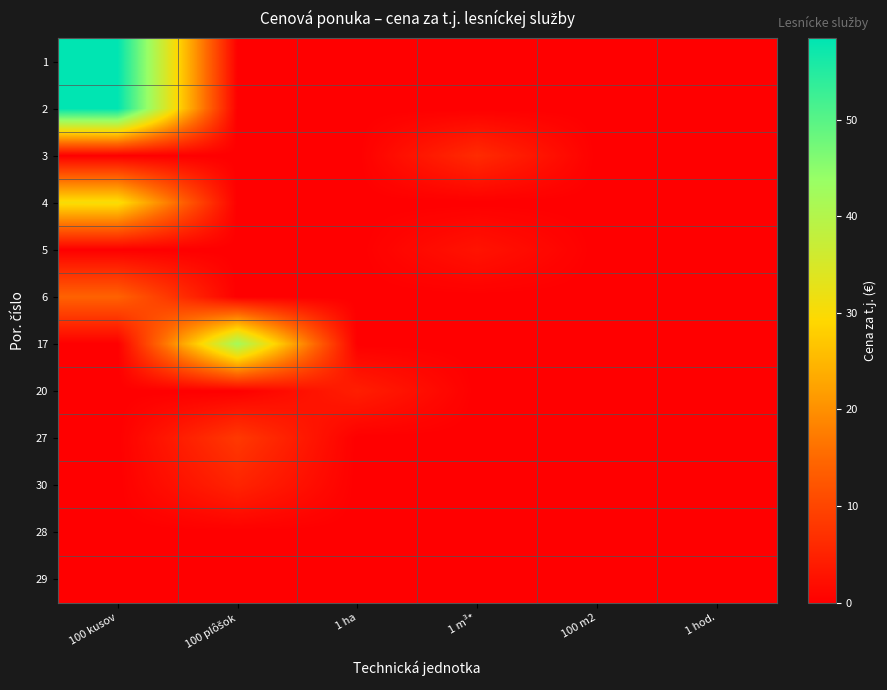

Reading left to right, list all the values displayed in this chart.

1: 100 kusov=58.5	100 plôšok=0.0	1 ha=0.0	1 m³*=0.0	100 m2=0.0	1 hod.=0.0
2: 100 kusov=58.5	100 plôšok=0.0	1 ha=0.0	1 m³*=0.0	100 m2=0.0	1 hod.=0.0
3: 100 kusov=0.0	100 plôšok=0.0	1 ha=0.0	1 m³*=6.3	100 m2=0.0	1 hod.=0.0
4: 100 kusov=30.4	100 plôšok=0.0	1 ha=0.0	1 m³*=0.0	100 m2=0.0	1 hod.=0.0
5: 100 kusov=0.0	100 plôšok=0.0	1 ha=0.0	1 m³*=2.8	100 m2=0.0	1 hod.=0.0
6: 100 kusov=14.1	100 plôšok=0.0	1 ha=0.0	1 m³*=0.0	100 m2=0.0	1 hod.=0.0
17: 100 kusov=0.0	100 plôšok=42.1	1 ha=0.0	1 m³*=0.0	100 m2=0.0	1 hod.=0.0
20: 100 kusov=0.0	100 plôšok=0.0	1 ha=4.4	1 m³*=0.0	100 m2=0.0	1 hod.=0.0
27: 100 kusov=0.0	100 plôšok=8.2	1 ha=0.0	1 m³*=0.0	100 m2=0.0	1 hod.=0.0
30: 100 kusov=0.0	100 plôšok=5.2	1 ha=0.0	1 m³*=0.0	100 m2=0.0	1 hod.=0.0
28: 100 kusov=0.0	100 plôšok=0.0	1 ha=0.0	1 m³*=0.0	100 m2=0.0	1 hod.=0.0
29: 100 kusov=0.0	100 plôšok=0.0	1 ha=0.0	1 m³*=0.0	100 m2=0.0	1 hod.=0.0